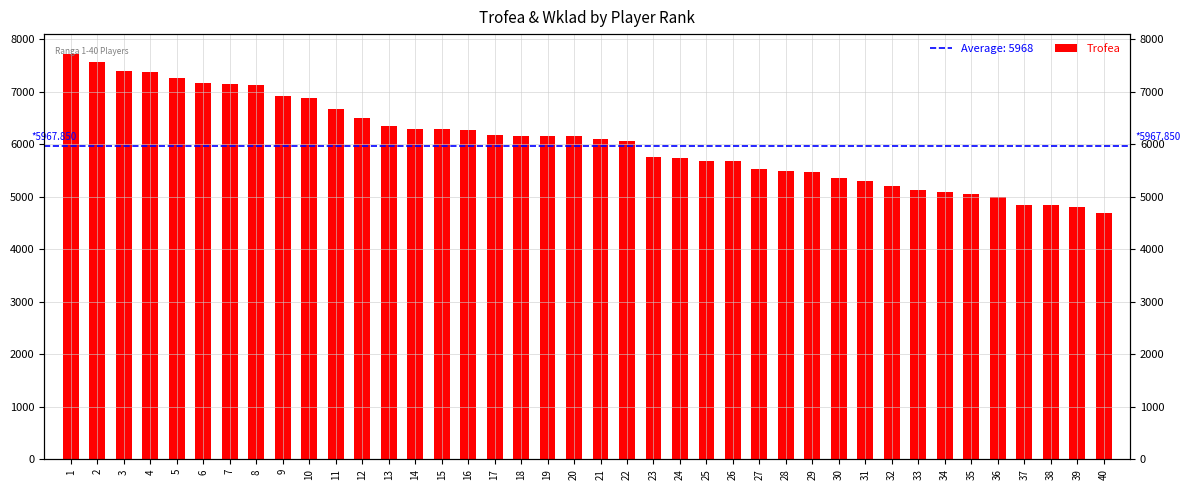

Which category has the lowest value across all series?

40